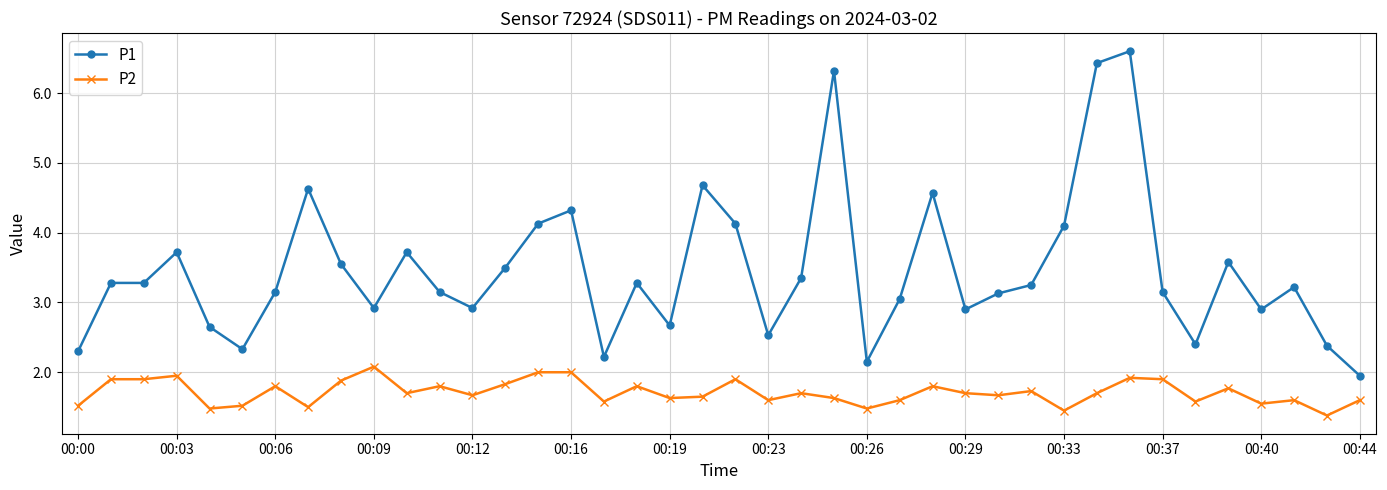

Which series has the largest total across all categories?

P1